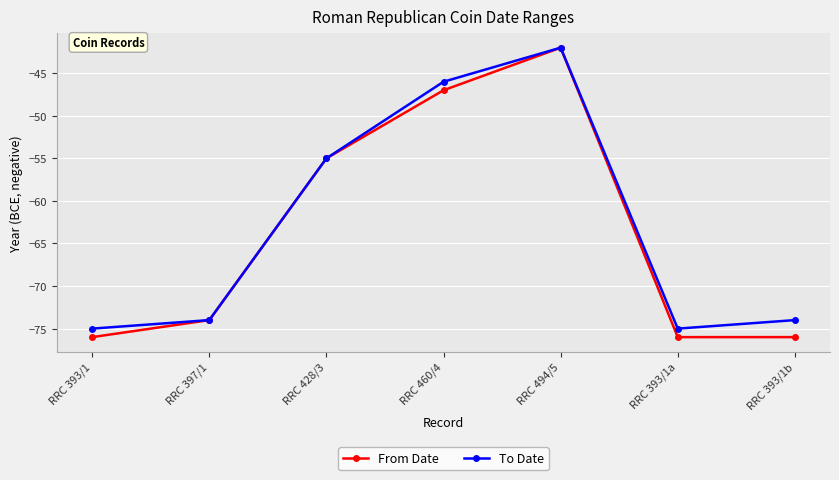

Rank the series by their average value, from lowest to highest.

From Date, To Date